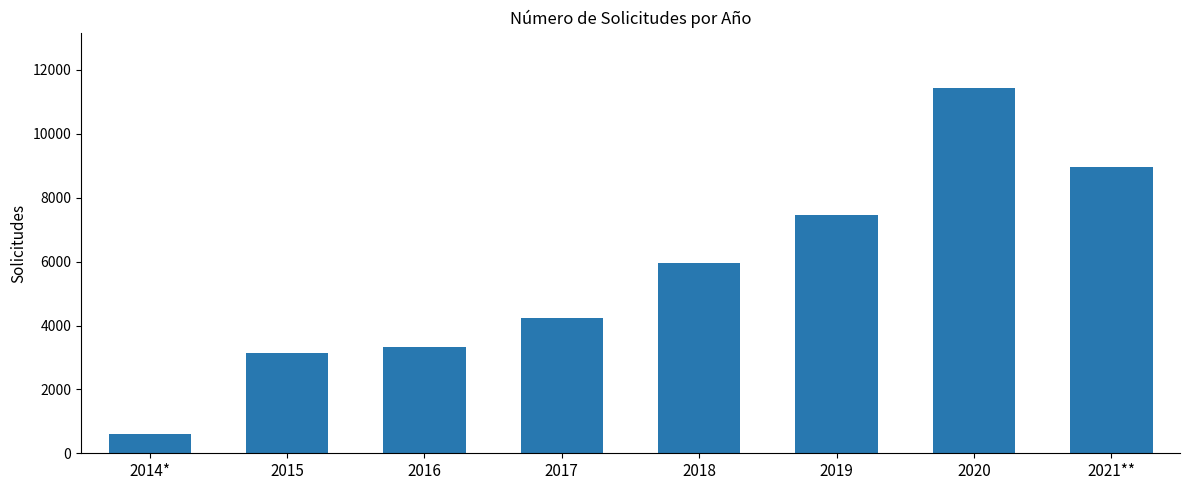

Which category has the highest value across all series?

2020